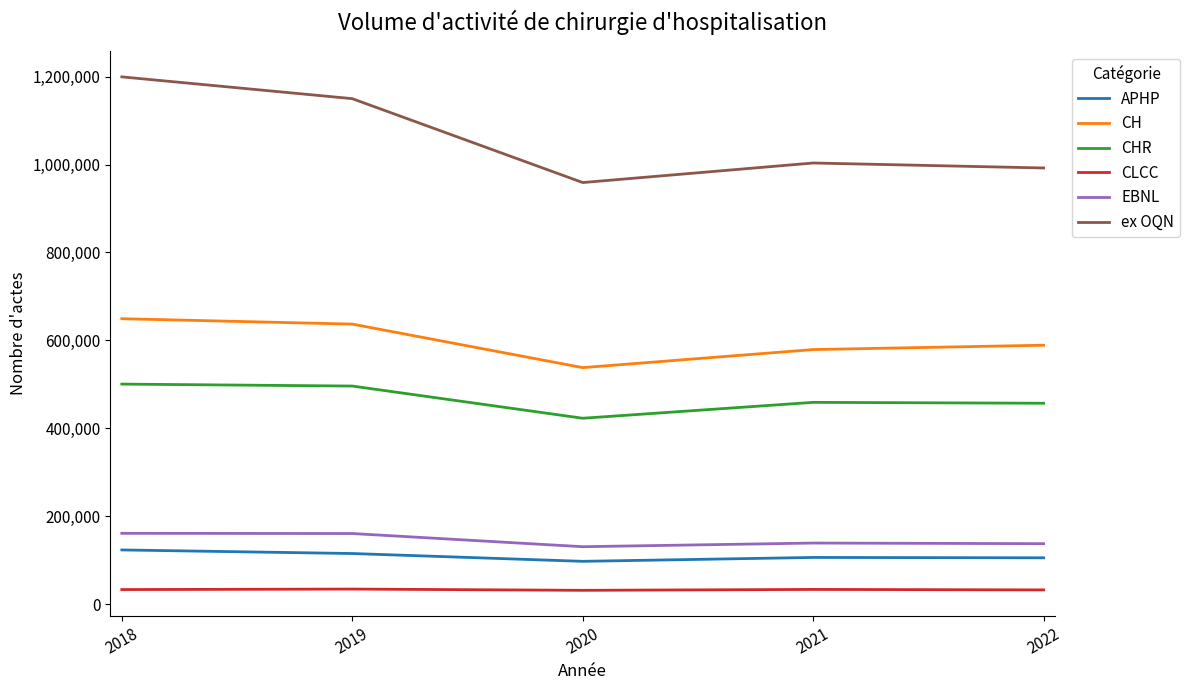

Is it true that CLCC equals 31749 at 2020?

True